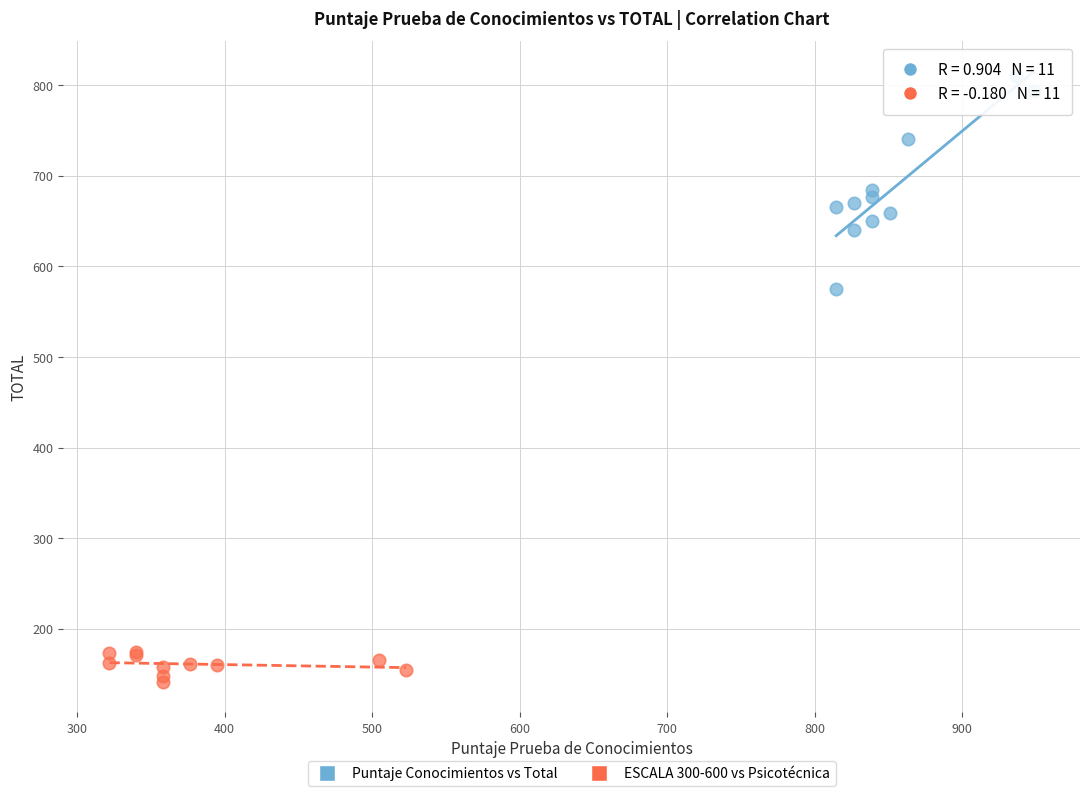

Which series reaches the maximum Y coordinate?

Puntaje Conocimientos vs Total